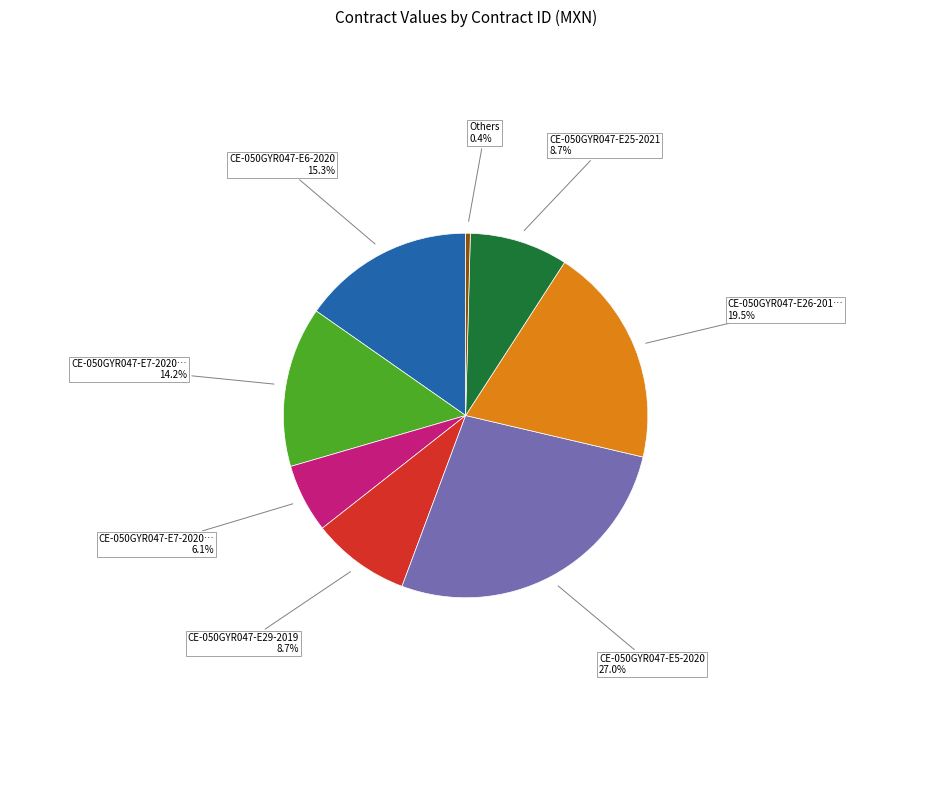

Is there any slice that represents more than half of the pie?

No